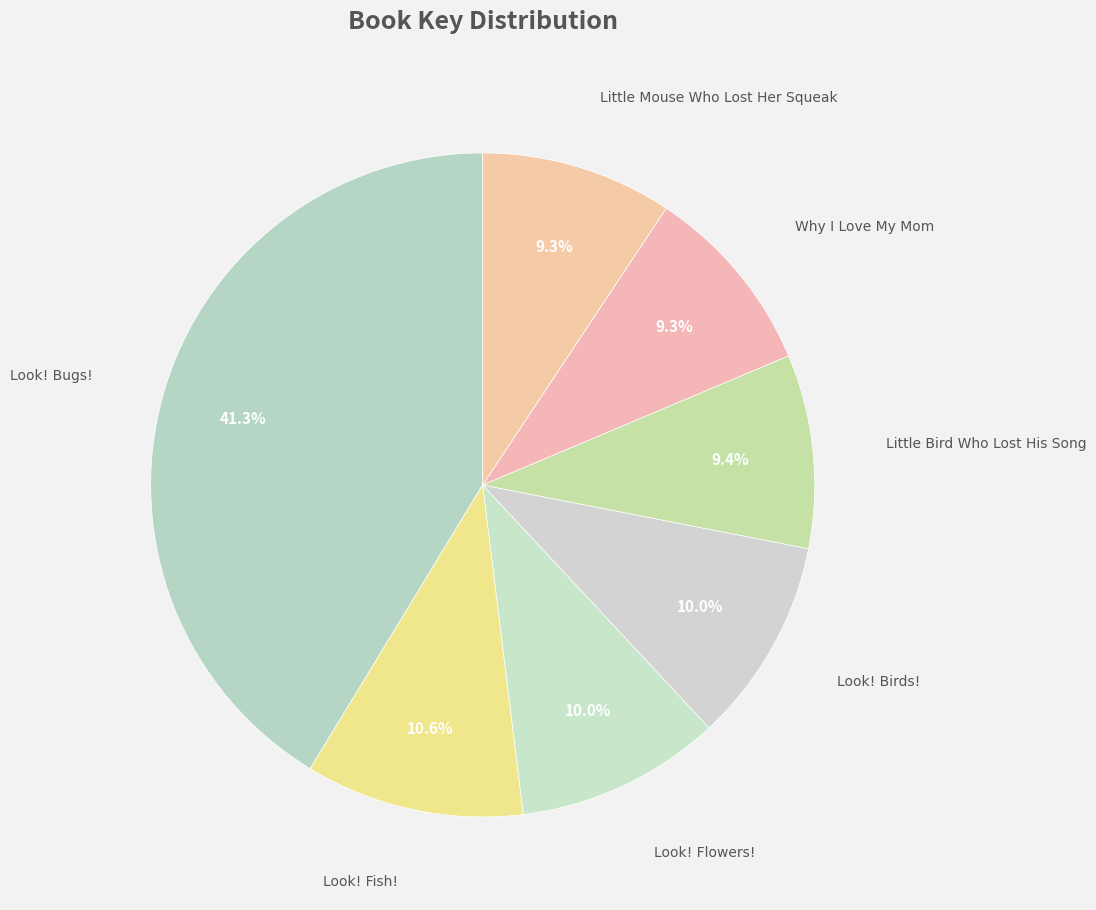

How many segments does this pie chart have?

7